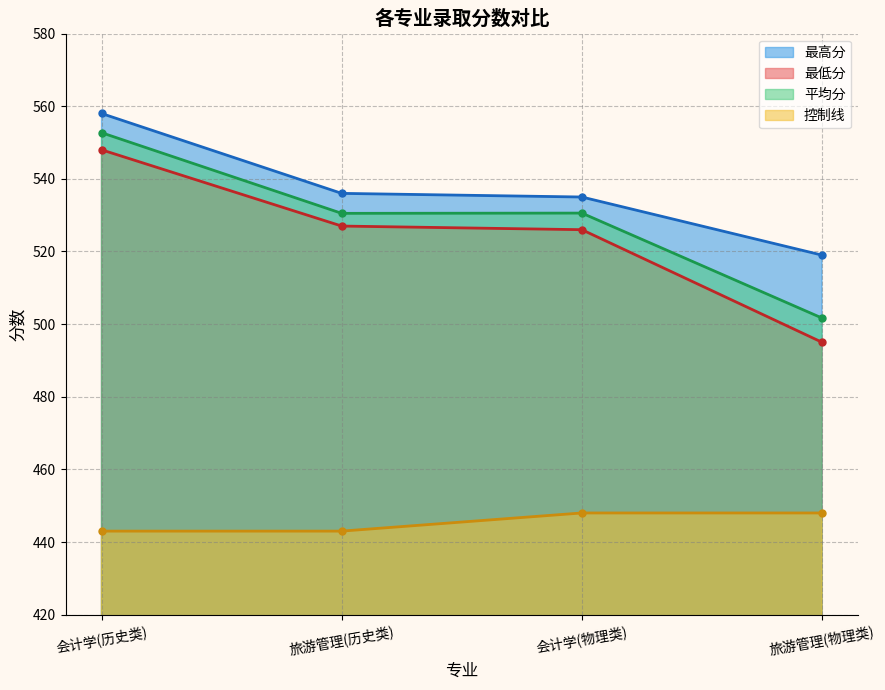

How many lines are shown in the chart?

4